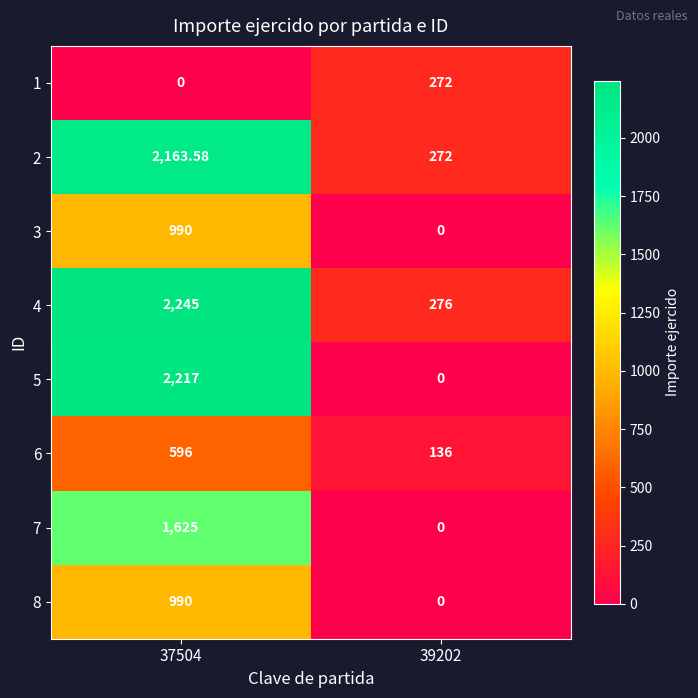

How many data points in 2 are less than 2163?

1